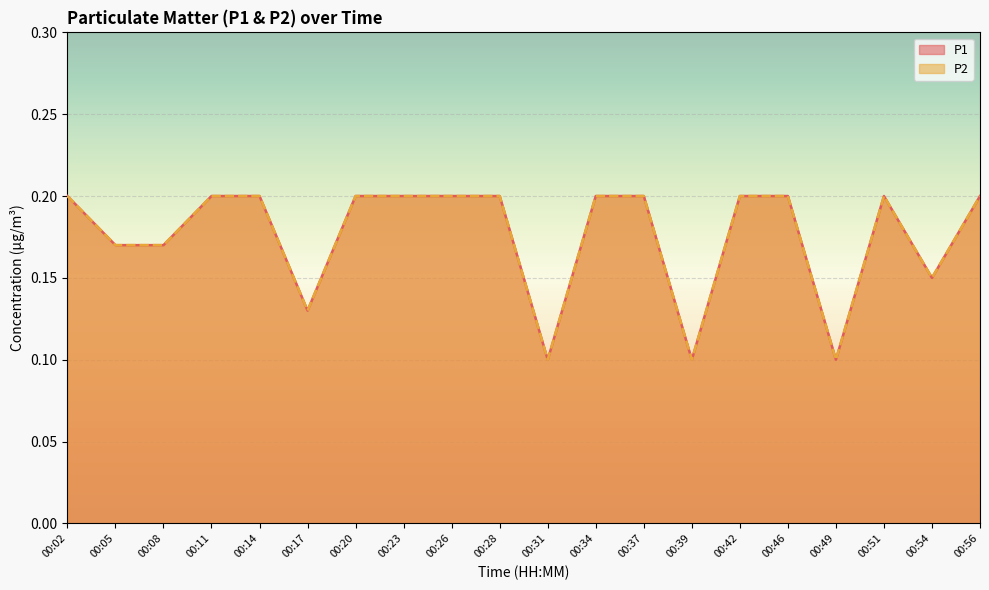

What is the highest value of the P1 series?

0.2